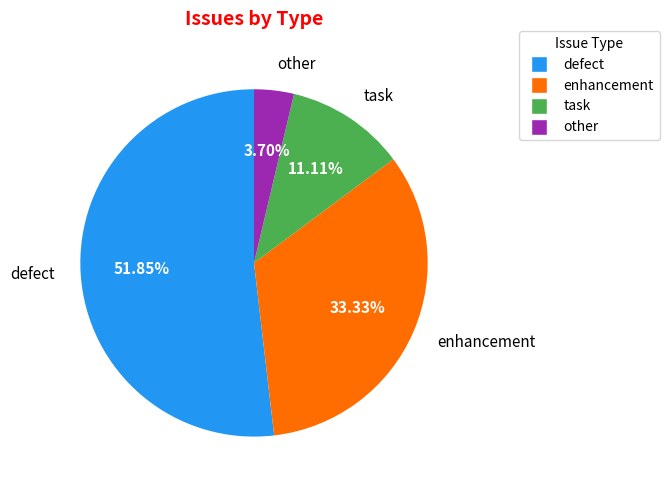

What is the ratio of the value at task to the value at enhancement?

0.3